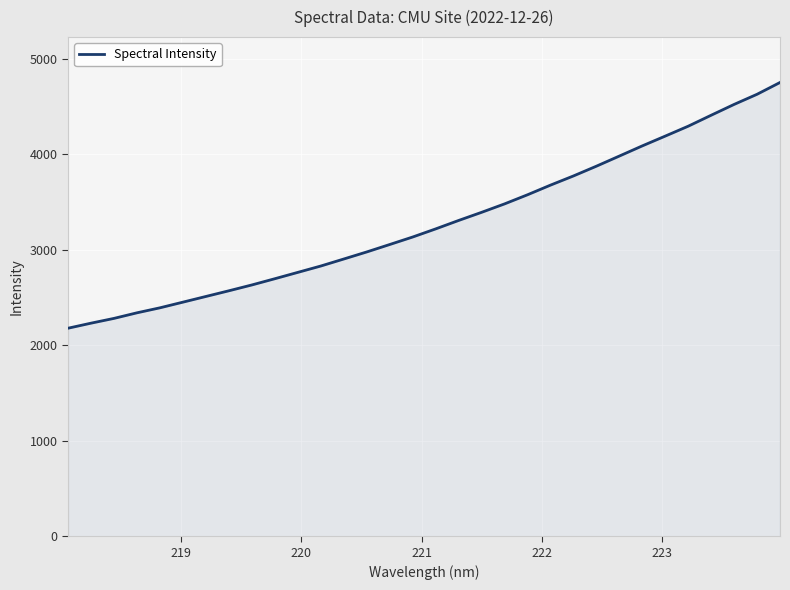

What is the greatest value displayed?

4749.1